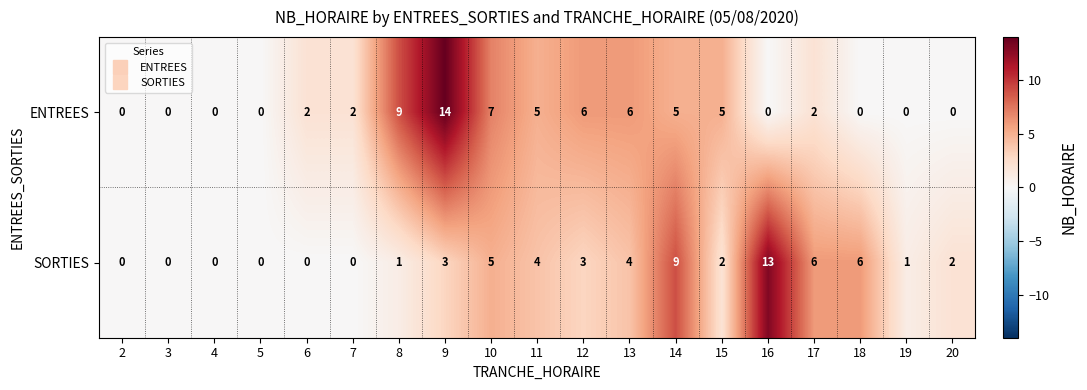

How many distinct data groups are displayed?

2